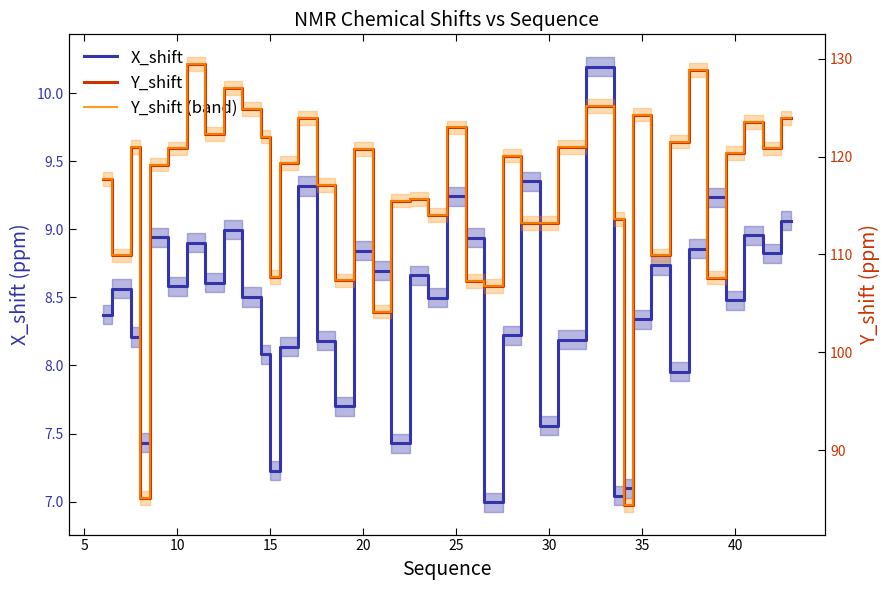

How many lines are shown in the chart?

3